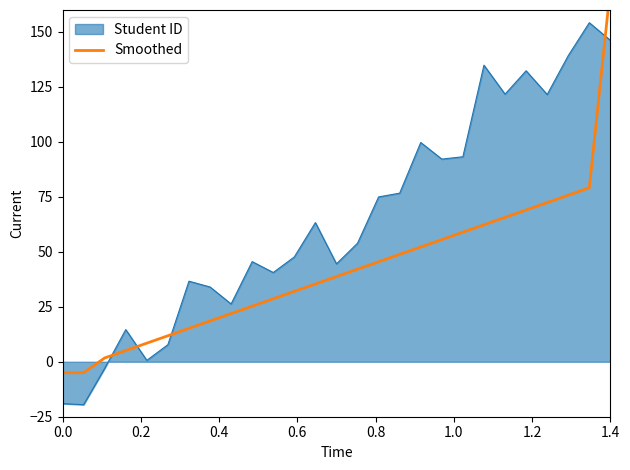

What is the maximum value for Student ID?

154.2